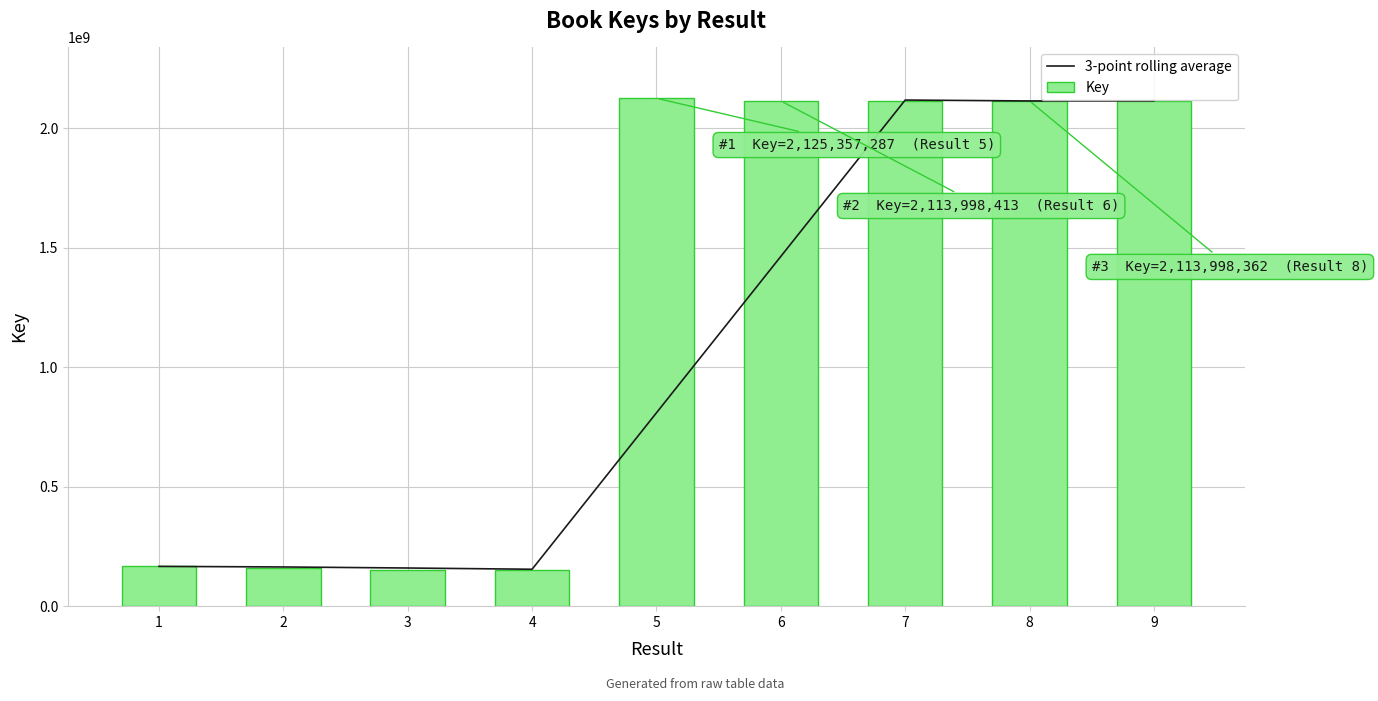

What is the difference between the highest and lowest values at 8?

55.7